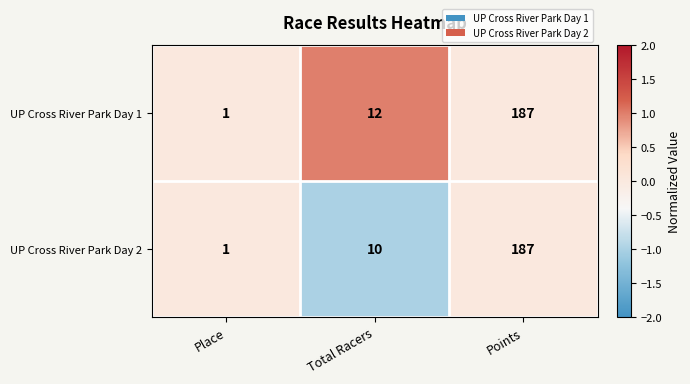

Where is UP Cross River Park Day 1 nearest to the value 94?

Total Racers